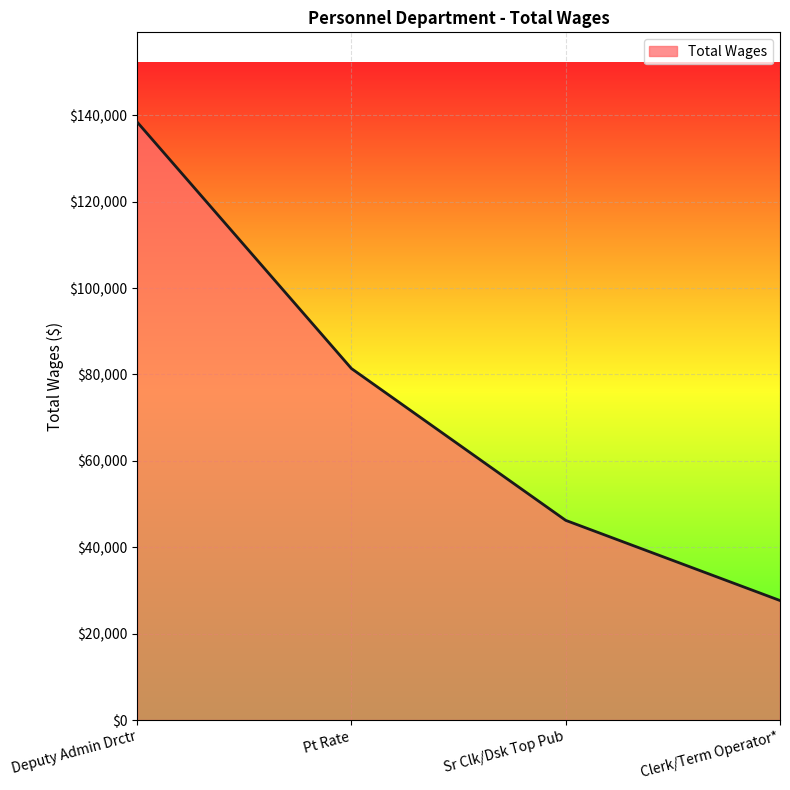

True or false: there are more than 0 points higher than both neighbors.

False